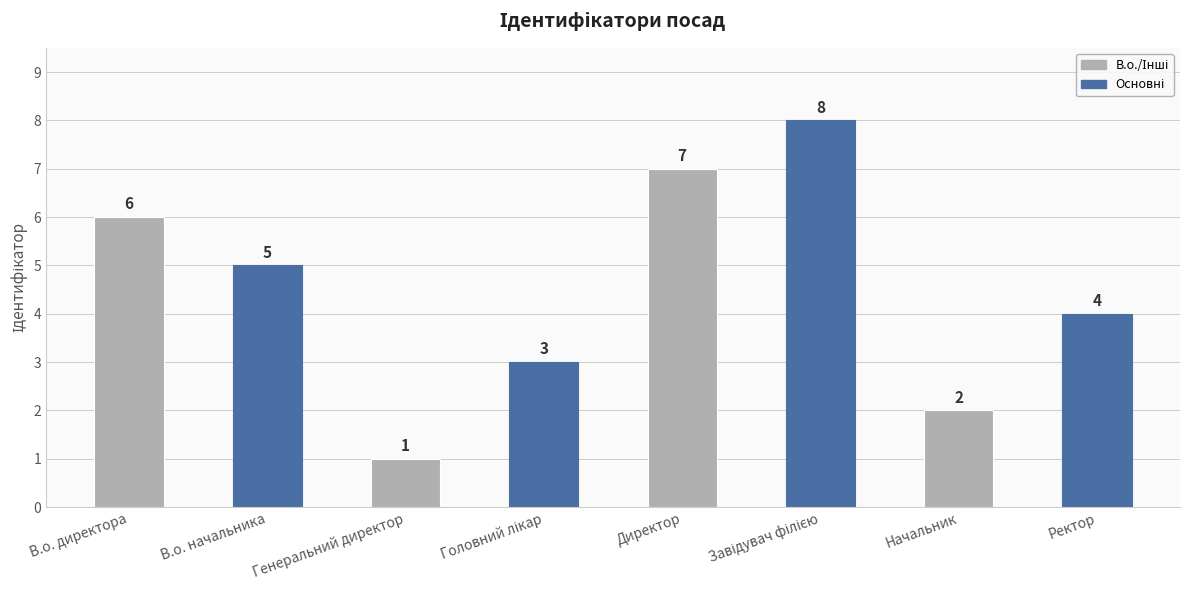

At which label does the data first exceed 5?

В.о. директора